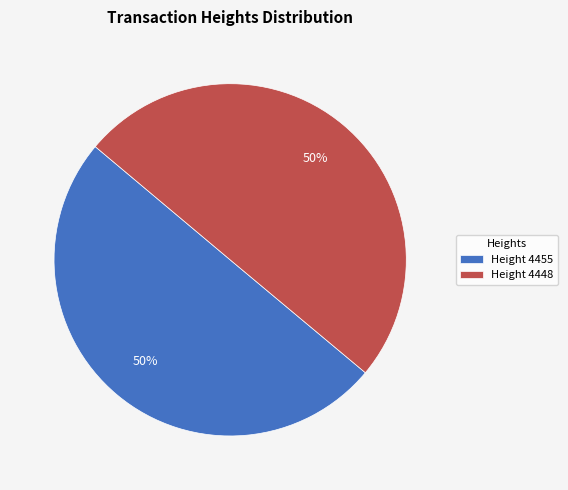

What is the ratio of the value at Height 4455 to the value at Height 4448?

1.0